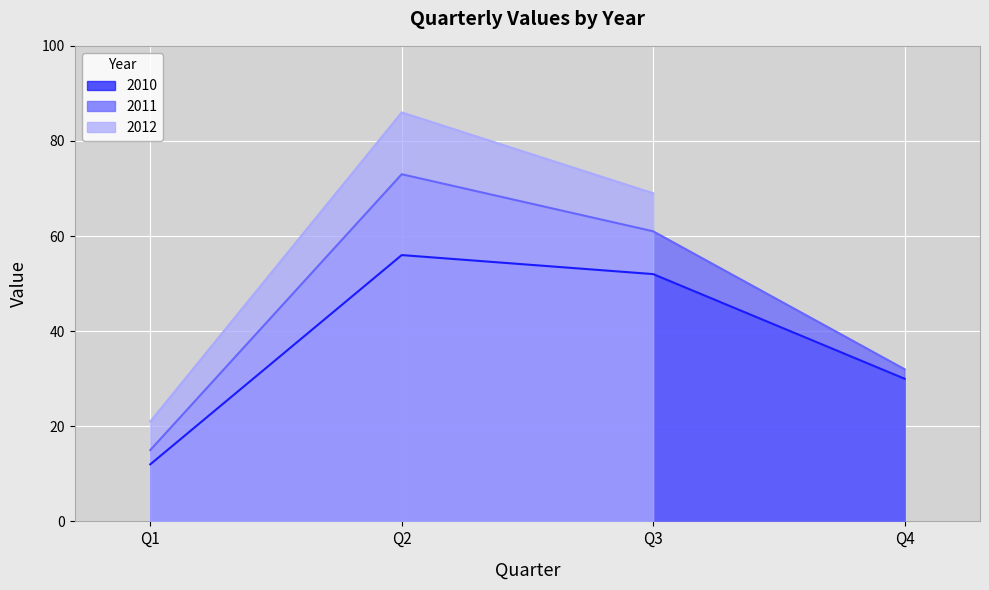

What is the total value across all series at Q4?

62